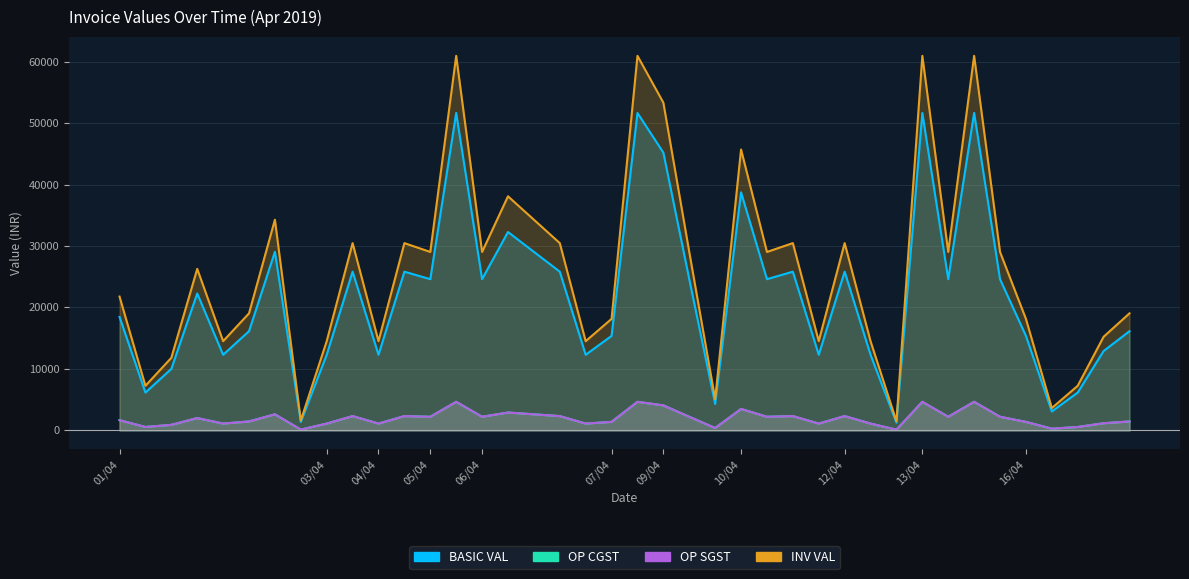

At which category does INV VAL reach its first local peak?

01/04